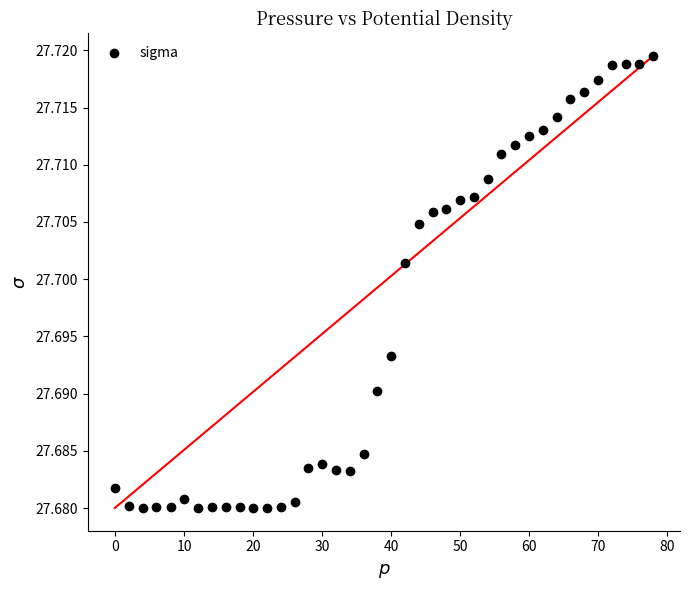

What is the range of X values (max minus min)?

78.1